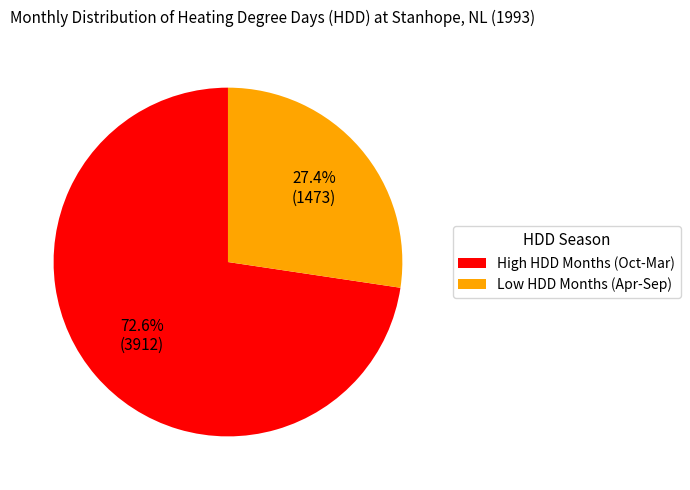

How many slices are in this pie chart?

2